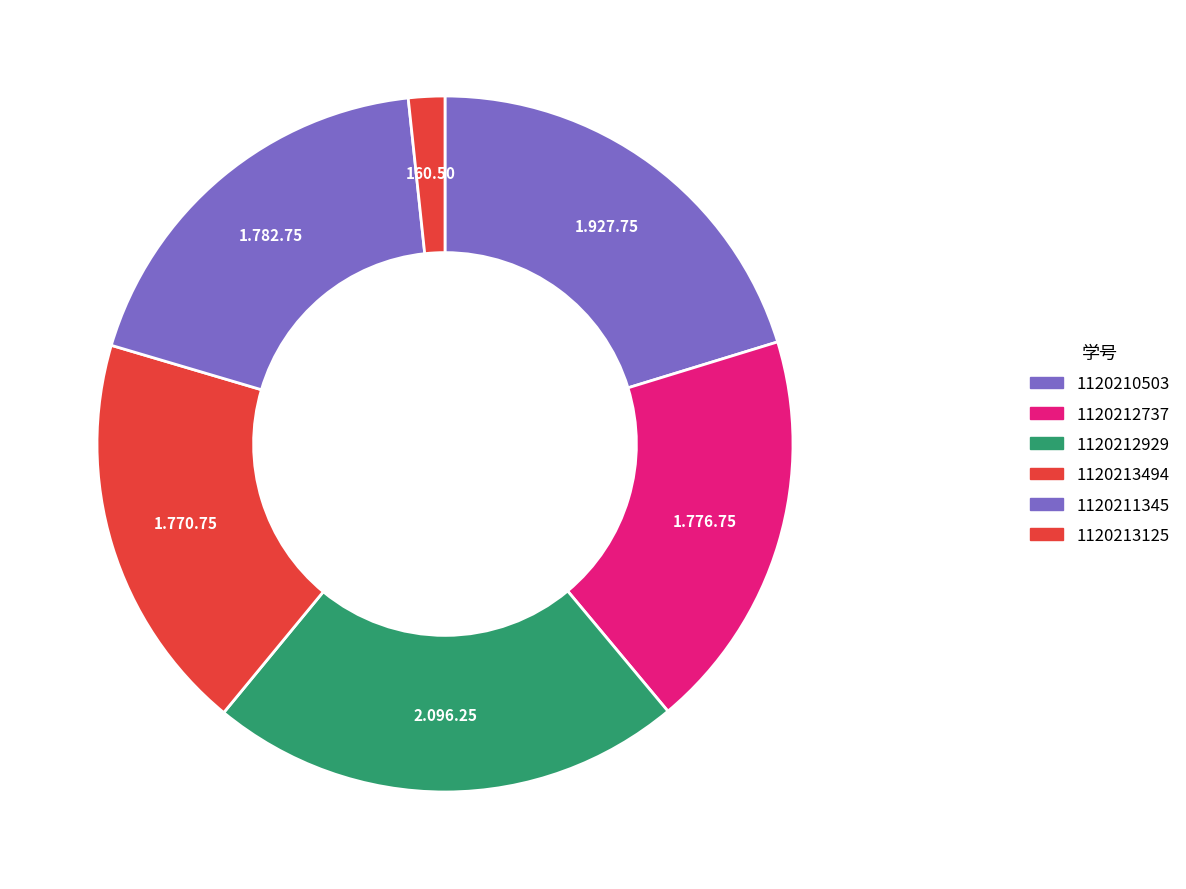

To the nearest percent, what is the average slice percentage?

17%